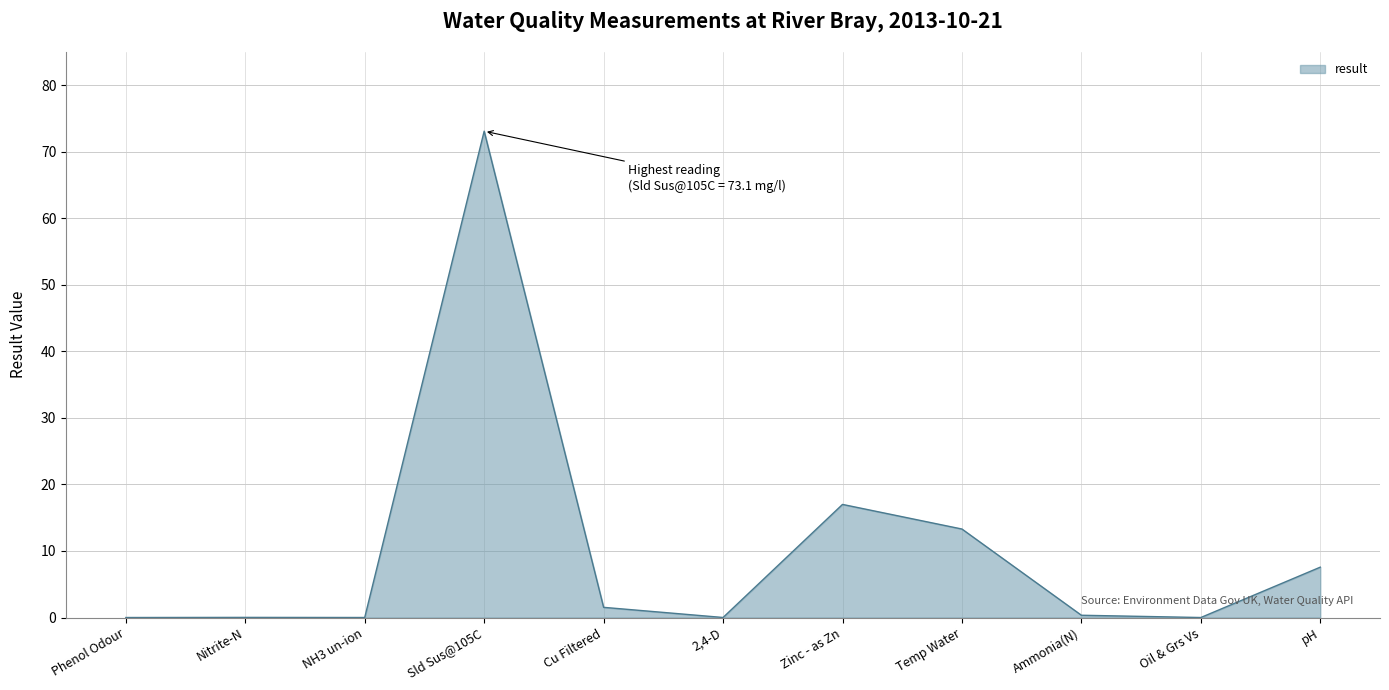

What is the difference between the maximum and minimum values?

73.1